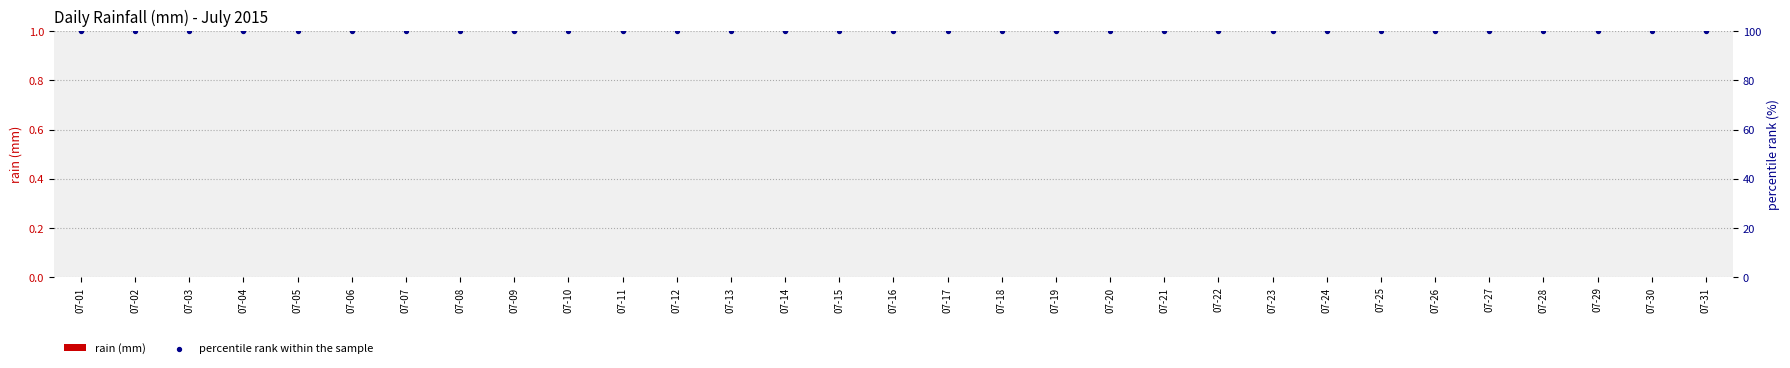

Which series reaches the maximum Y coordinate?

percentile rank within the sample